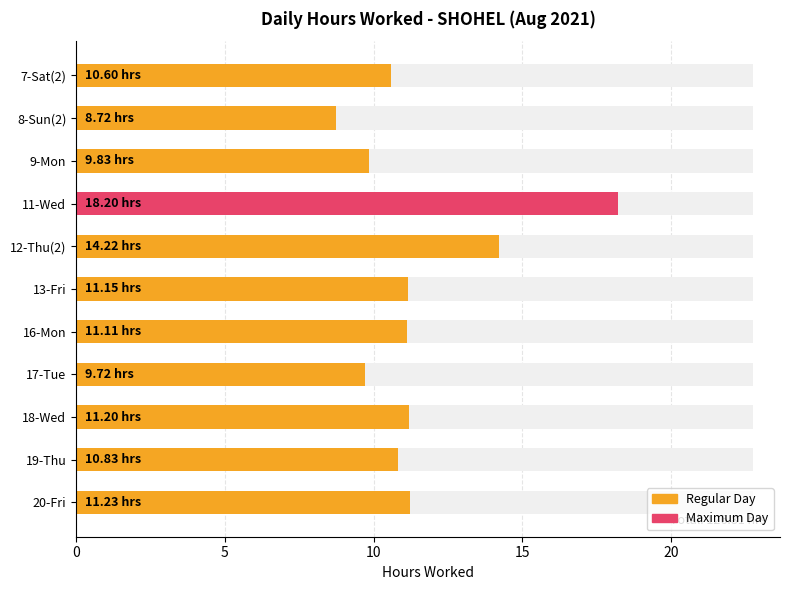

What is the value of the 7th bar from the left?

11.1